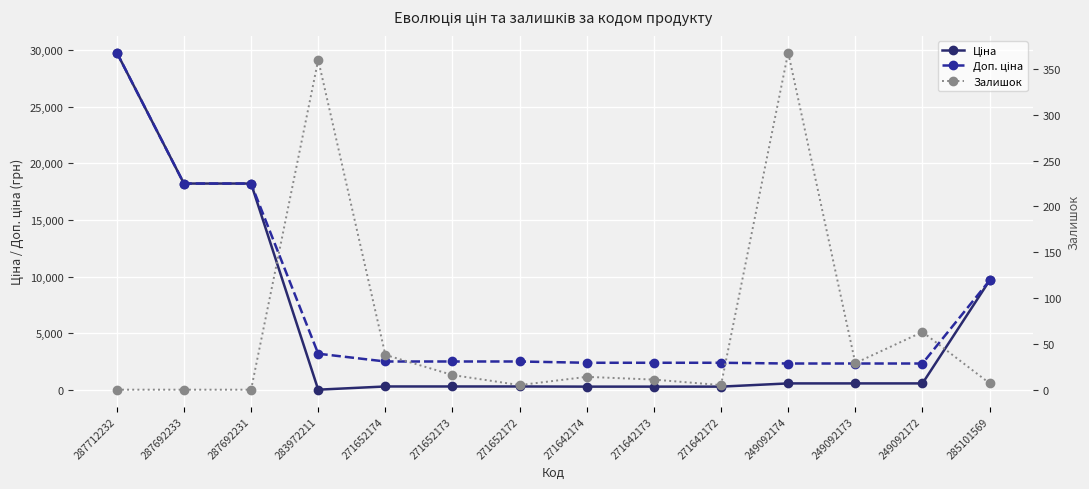

At which category does Ціна reach its first local valley?

283972211